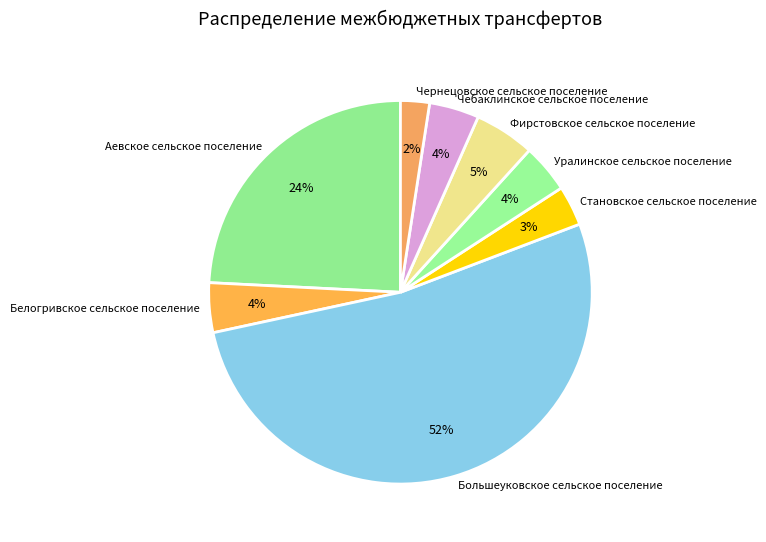

Which slice is the largest?

Большеуковское сельское поселение